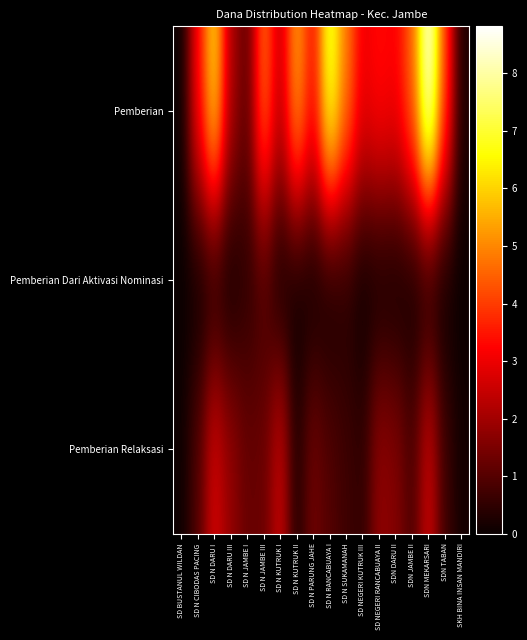

Reading left to right, transcribe all the data shown in this chart.

Pemberian: SD BUSTANUL WILDAN=0	SD N CIBODAS PACING=32850000	SD N DARU I=61875000	SD N DARU III=21600000	SD N JAMBE I=11250000	SD N JAMBE III=47025000	SD N KUTRUK I=24525000	SD N KUTRUK II=53775000	SD N PARUNG JAHE=33525000	SD N RANCABUAYA I=71550000	SD N SUKAMANAH=48600000	SD NEGERI KUTRUK III=30375000	SD NEGERI RANCABUAYA II=33750000	SDN DARU II=31950000	SDN JAMBE II=45225000	SDN MEKARSARI=88200000	SDN TABAN=40950000	SKH BINA INSAN MANDIRI=2700000
Pemberian Dari Aktivasi Nominasi: SD BUSTANUL WILDAN=0	SD N CIBODAS PACING=0	SD N DARU I=1350000	SD N DARU III=450000	SD N JAMBE I=4500000	SD N JAMBE III=7650000	SD N KUTRUK I=450000	SD N KUTRUK II=0	SD N PARUNG JAHE=0	SD N RANCABUAYA I=0	SD N SUKAMANAH=2700000	SD NEGERI KUTRUK III=0	SD NEGERI RANCABUAYA II=0	SDN DARU II=0	SDN JAMBE II=450000	SDN MEKARSARI=0	SDN TABAN=0	SKH BINA INSAN MANDIRI=0
Pemberian Relaksasi: SD BUSTANUL WILDAN=450000	SD N CIBODAS PACING=9450000	SD N DARU I=27000000	SD N DARU III=18225000	SD N JAMBE I=12375000	SD N JAMBE III=12600000	SD N KUTRUK I=25425000	SD N KUTRUK II=3150000	SD N PARUNG JAHE=13725000	SD N RANCABUAYA I=9675000	SD N SUKAMANAH=6975000	SD NEGERI KUTRUK III=5175000	SD NEGERI RANCABUAYA II=18000000	SDN DARU II=16200000	SDN JAMBE II=8775000	SDN MEKARSARI=25875000	SDN TABAN=6975000	SKH BINA INSAN MANDIRI=1350000